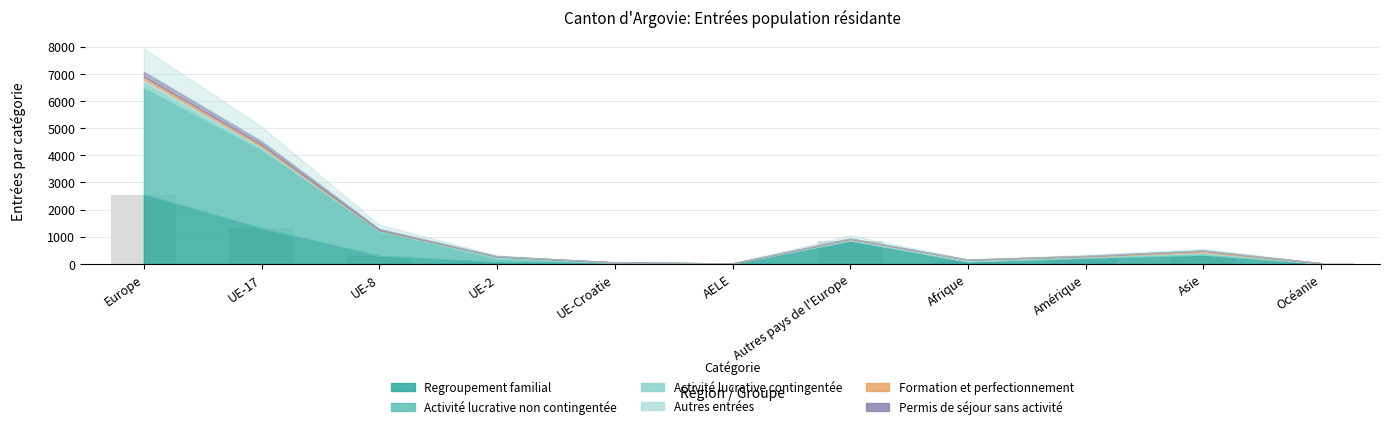

The value at UE-17 is 581. True or false?

False